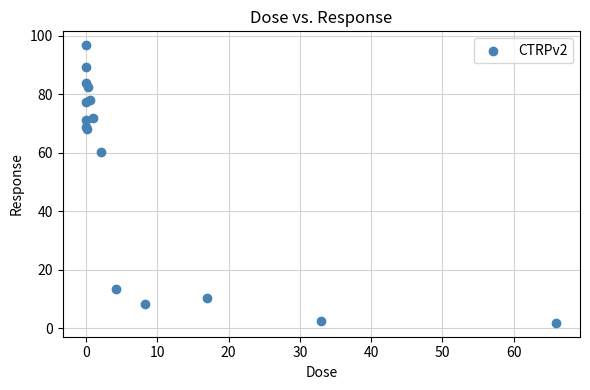

What Y value in the scatter plot is closest to 49?

60.4